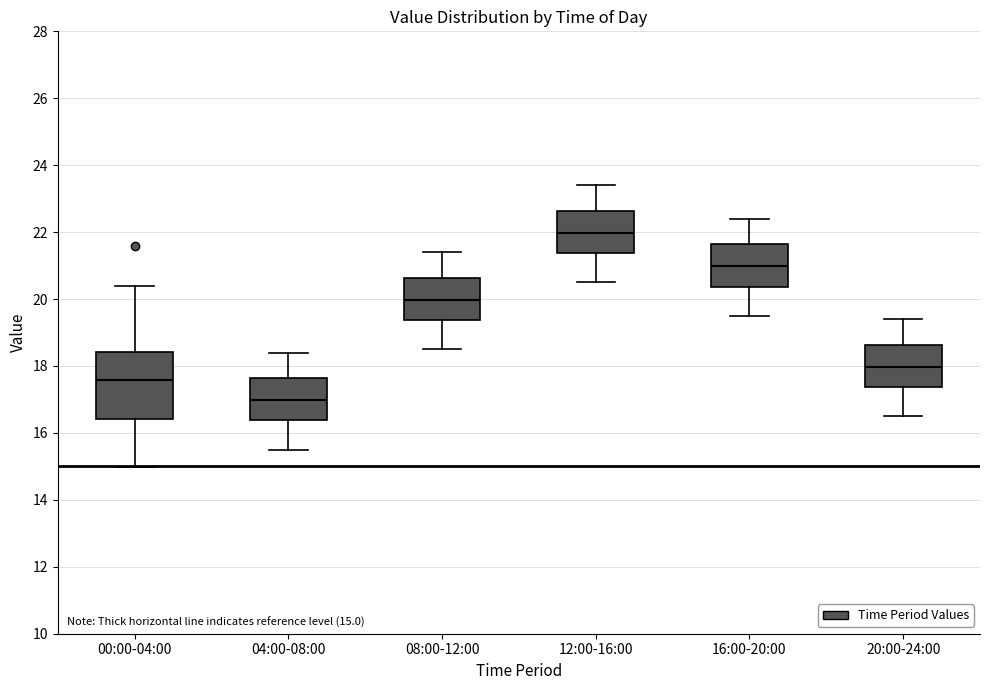

Which box has the lowest median line?

04:00-08:00